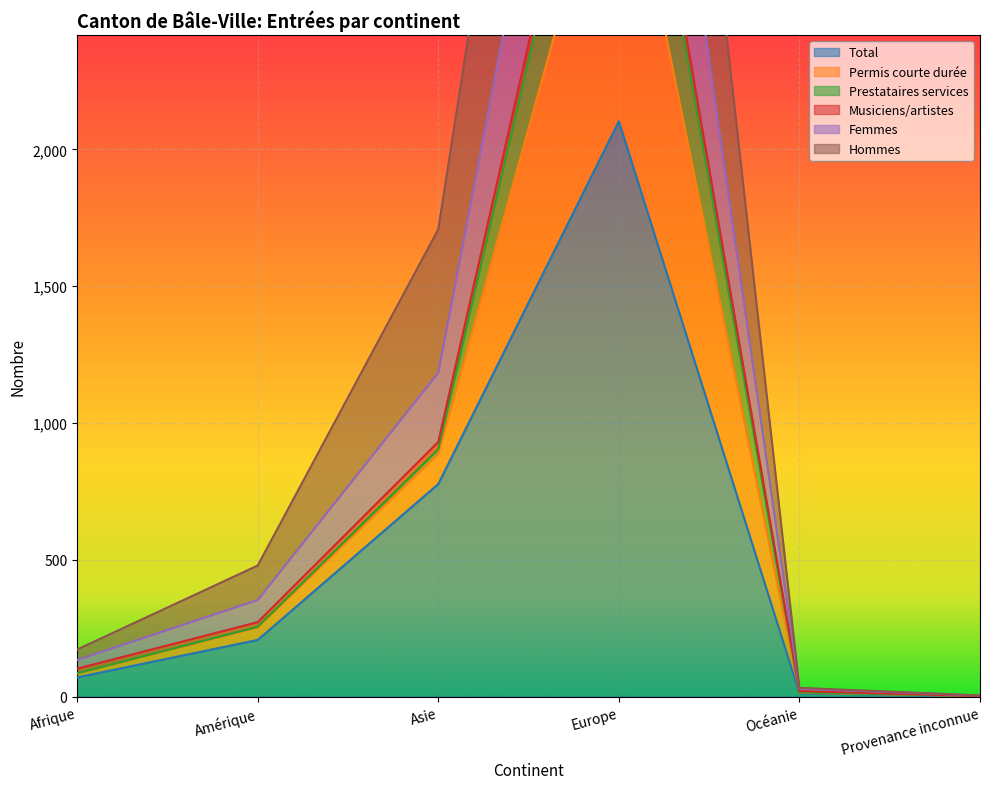

How many values in the Hommes series are below 253?

3